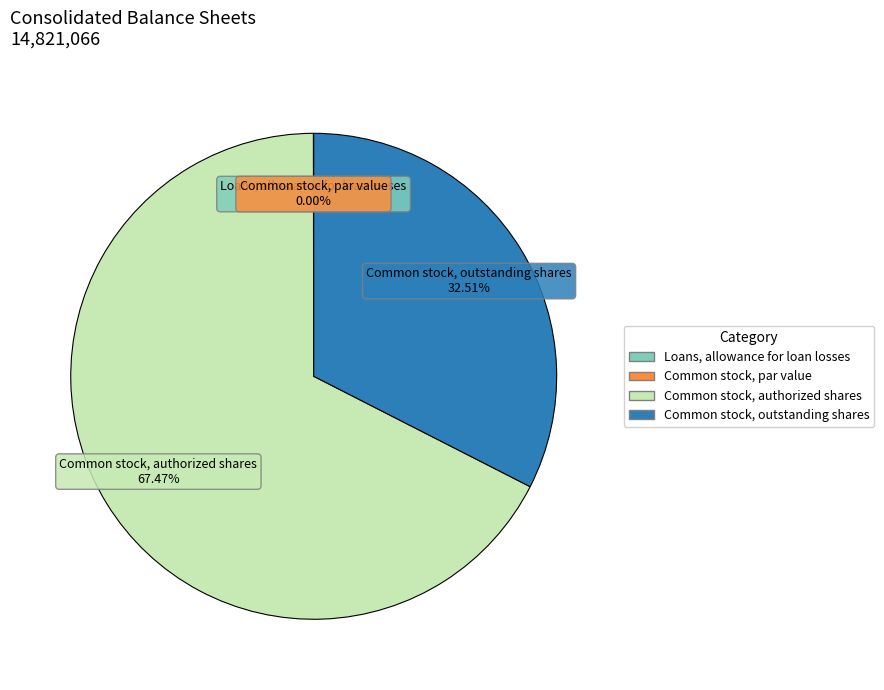

Which slice represents more than half of the pie?

Common stock, authorized shares